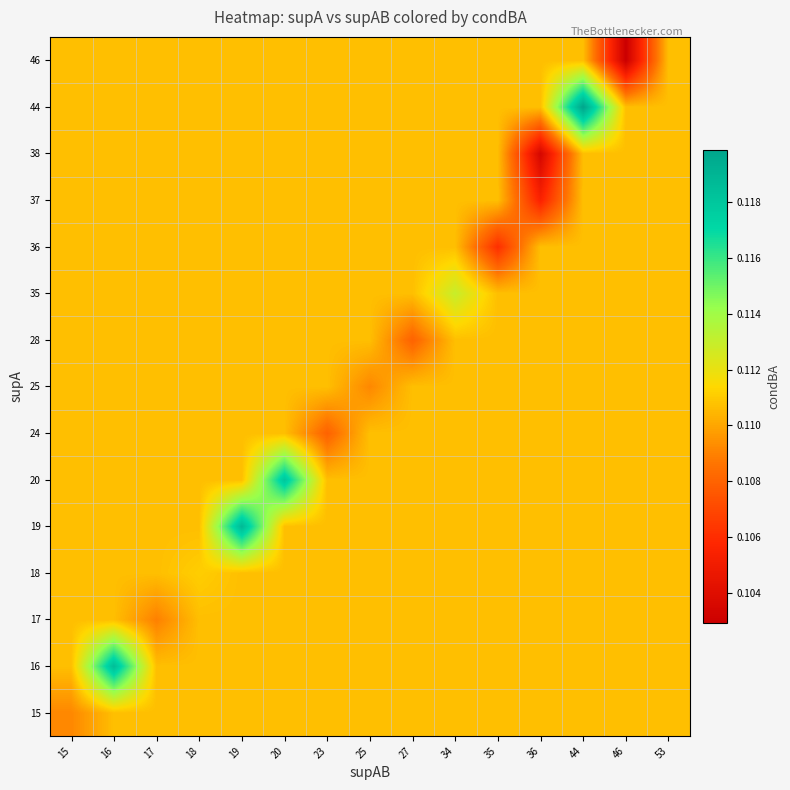

At how many categories does at least one series exceed 0?

15